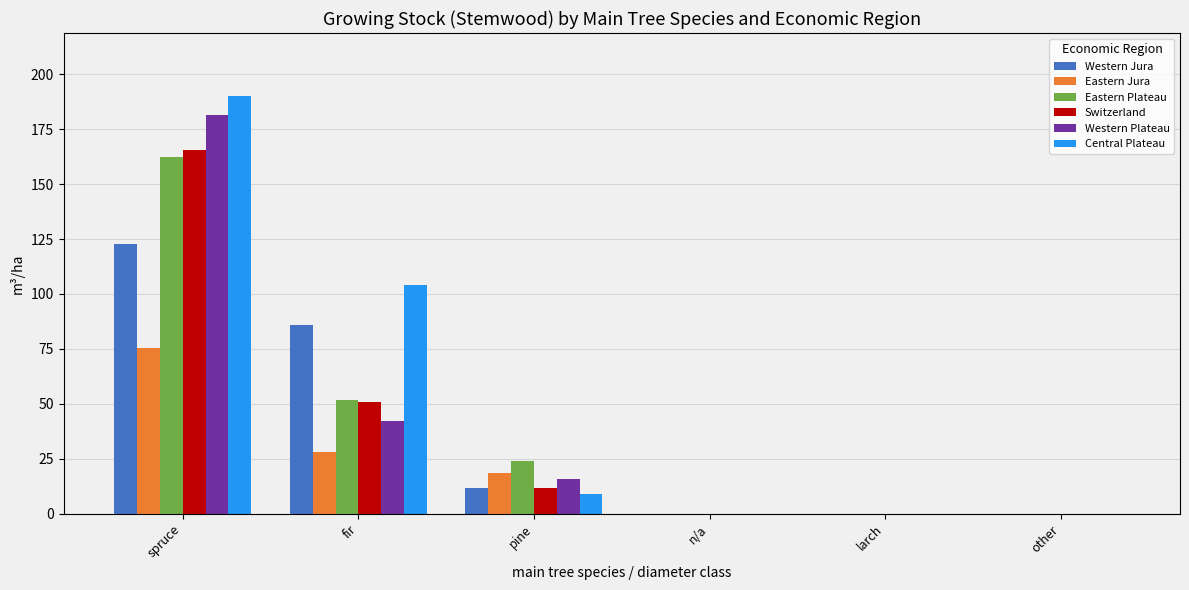

Where is Central Plateau nearest to the value 95?

fir